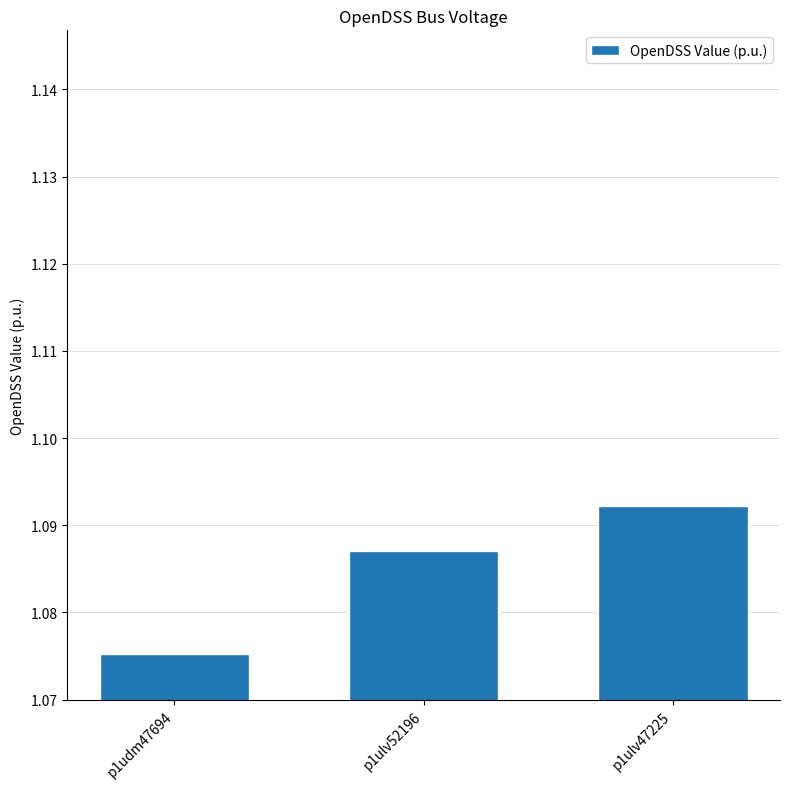

The chart shows a value of 0.3 at p1udm47694. True or false?

False